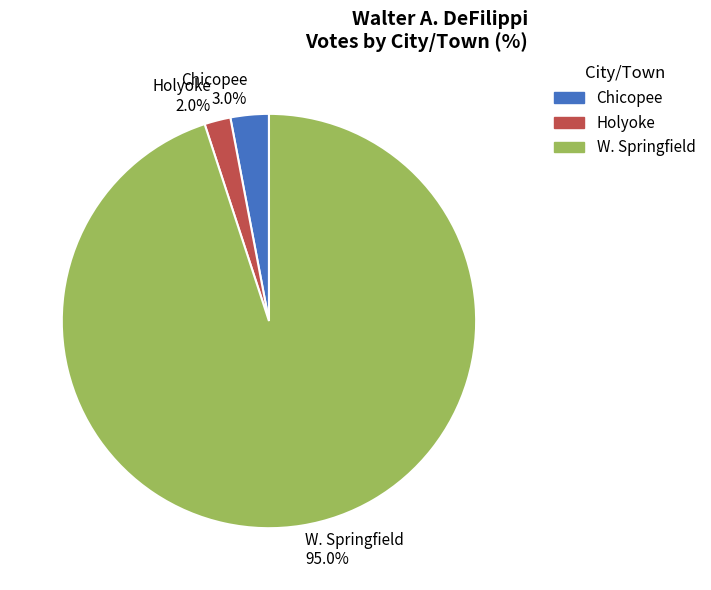

What is the total percentage of Chicopee and Holyoke?

5.0%